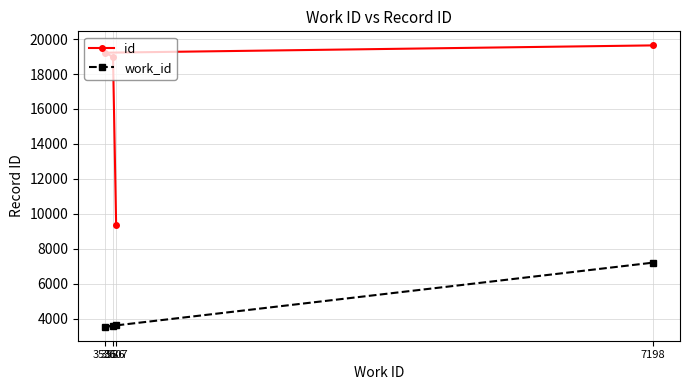

What is the highest value of the work_id series?

7198